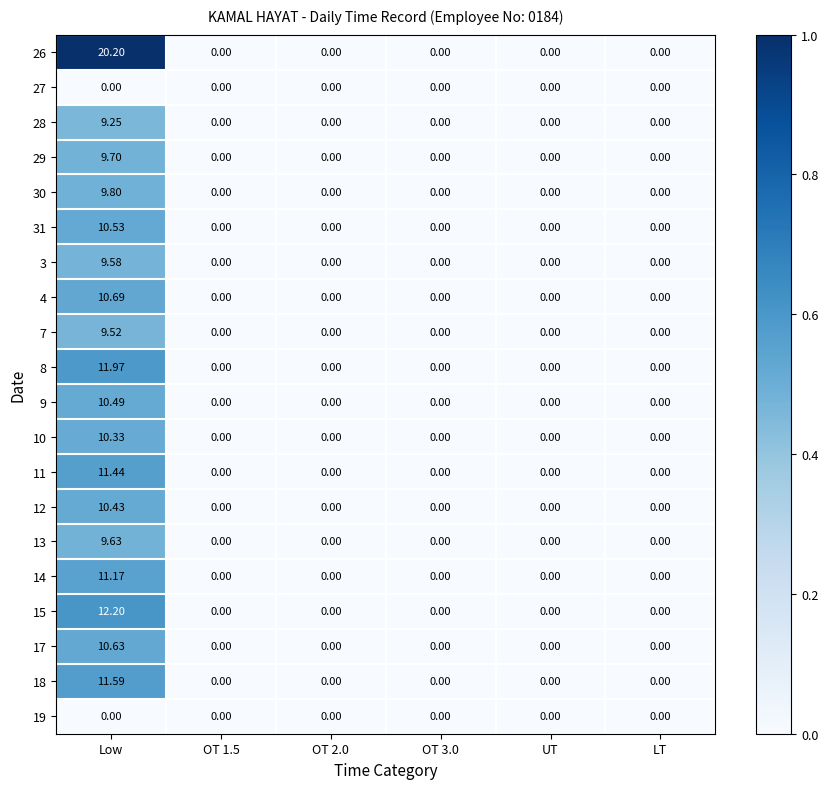

At which label does 13 reach its peak?

Low